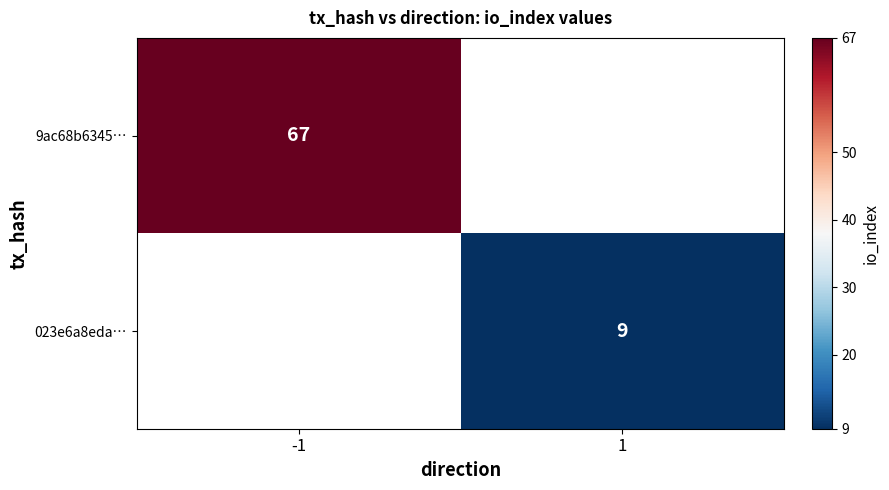

The 023e6a8eda… series shows 9 at 1. True or false?

True